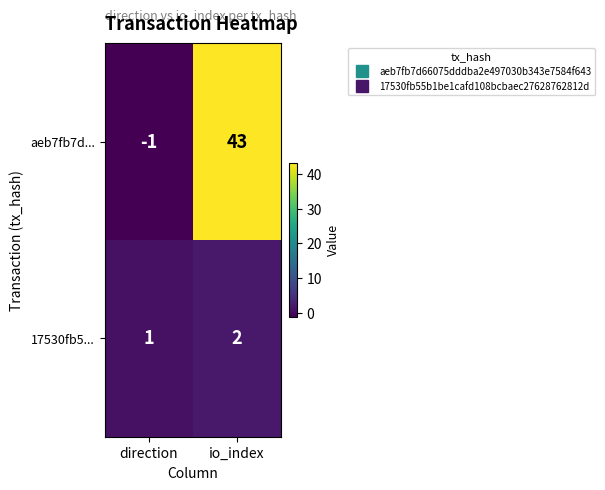

Which series changed the most between direction and io_index?

aeb7fb7d...